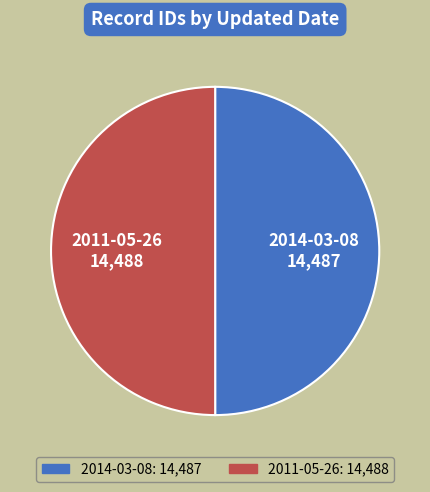

Is the sum of 2011-05-26 and 2014-03-08 greater than half?

Yes